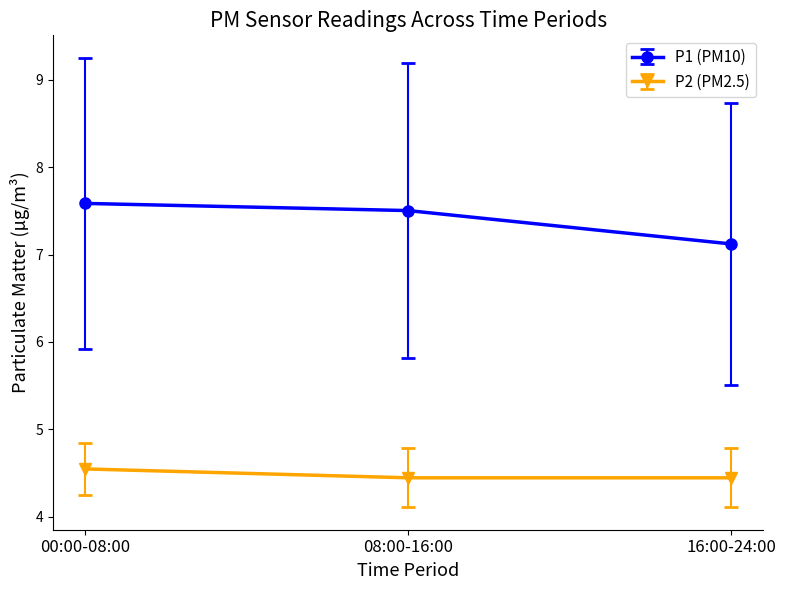

What is the label of the 3rd point from the left?

16:00-24:00